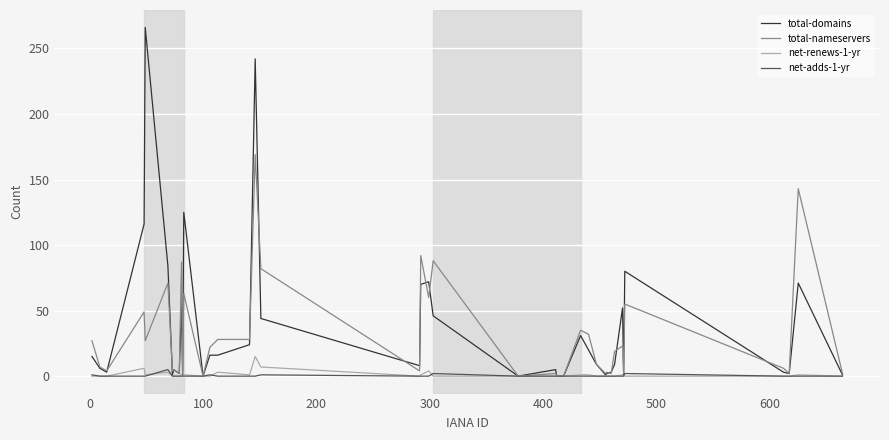

What is the sum of all total-domains values?

1507